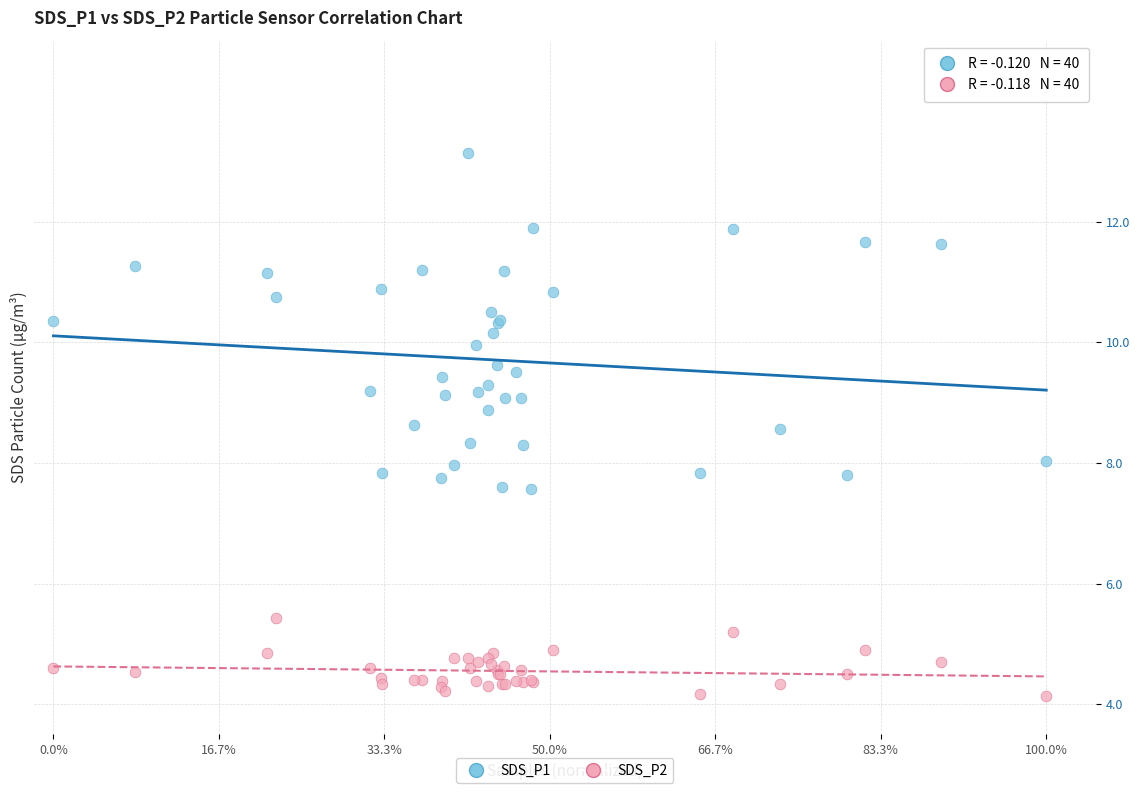

Which series reaches the minimum Y coordinate?

SDS_P2